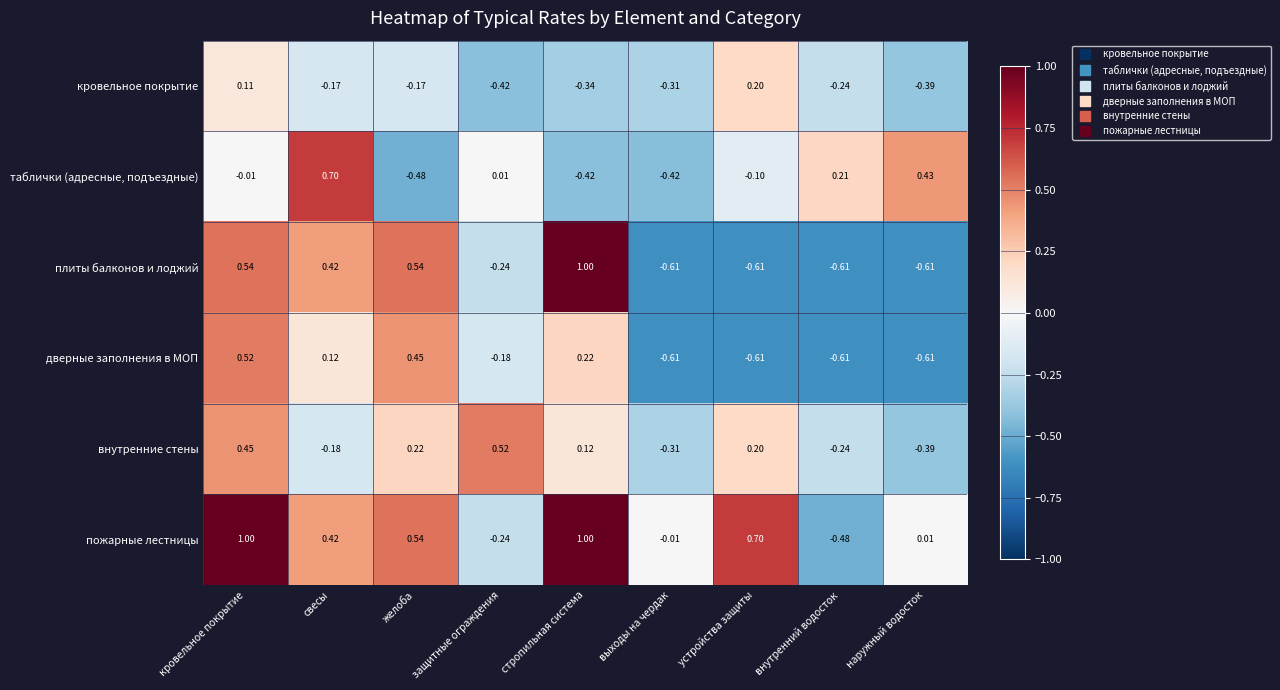

Which category has the highest value in the кровельное покрытие series?

устройства защиты